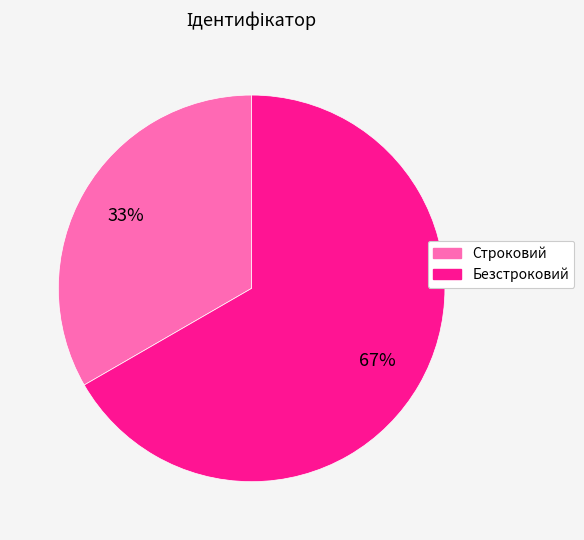

Which category accounts for the majority?

Безстроковий